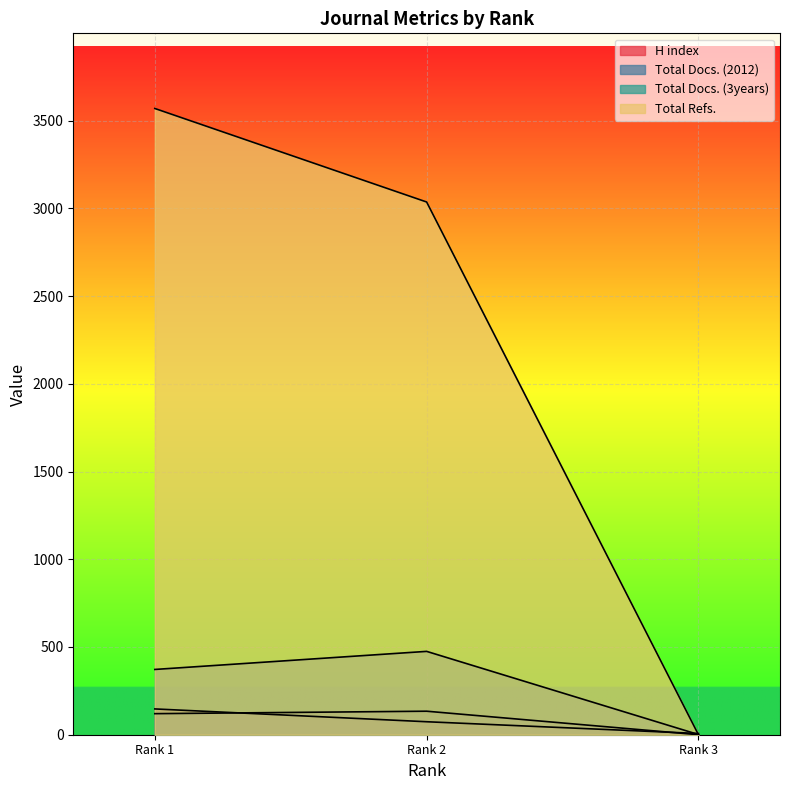

Does the chart display data point markers on the line(s)?

No